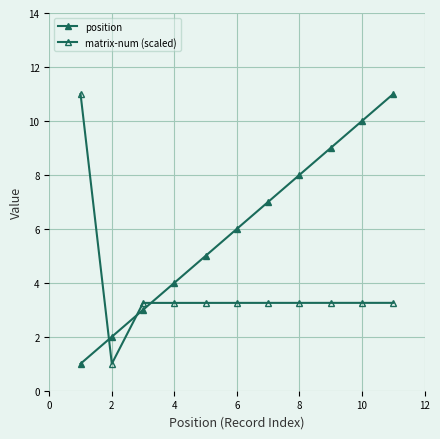

What is the maximum value for position?

11.0